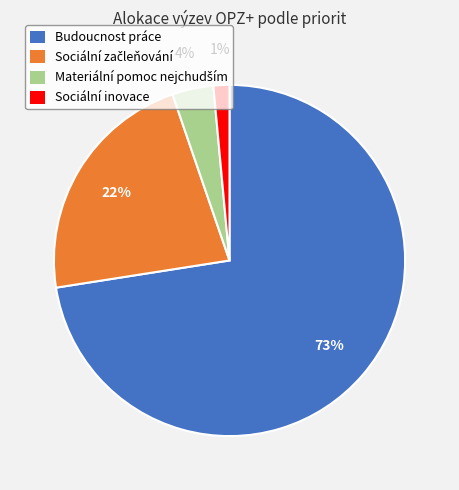

How many segments does this pie chart have?

4